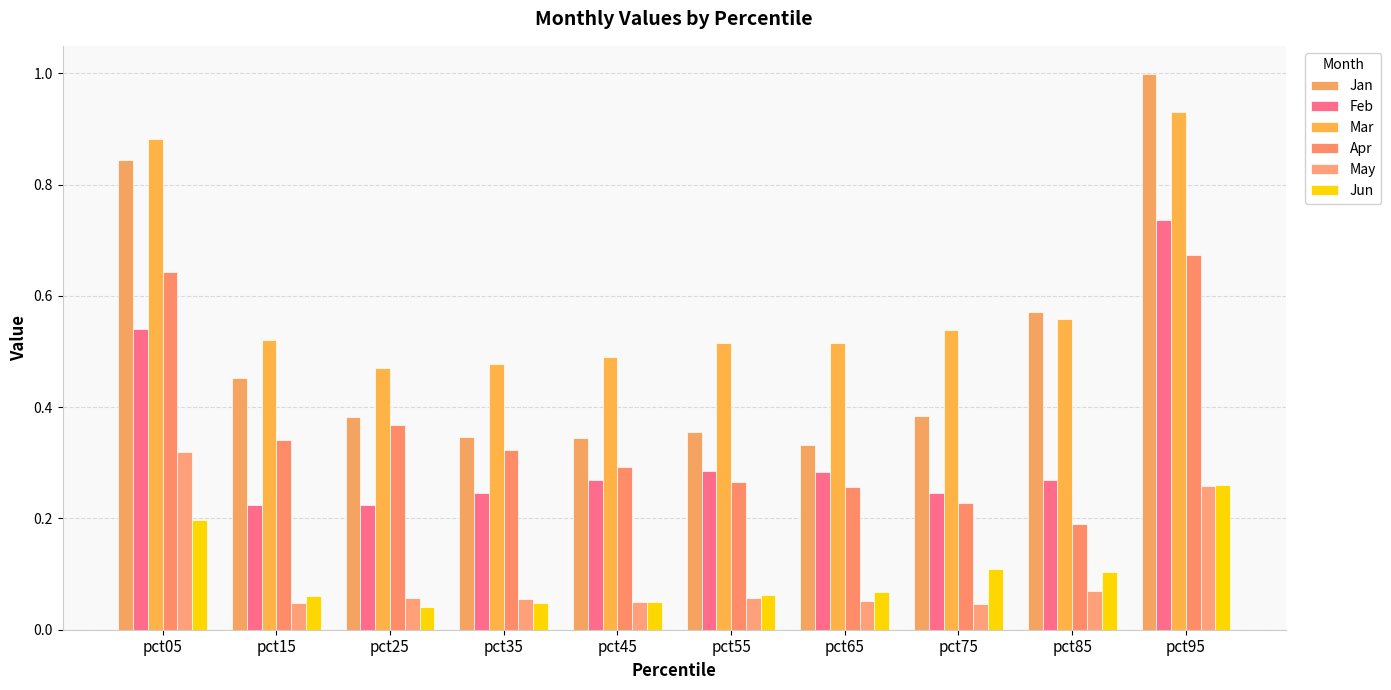

Reading right to left, extract all data points from this chart.

Jan: pct95=1.0	pct85=0.6	pct75=0.4	pct65=0.3	pct55=0.4	pct45=0.3	pct35=0.3	pct25=0.4	pct15=0.5	pct05=0.8
Feb: pct95=0.7	pct85=0.3	pct75=0.2	pct65=0.3	pct55=0.3	pct45=0.3	pct35=0.2	pct25=0.2	pct15=0.2	pct05=0.5
Mar: pct95=0.9	pct85=0.6	pct75=0.5	pct65=0.5	pct55=0.5	pct45=0.5	pct35=0.5	pct25=0.5	pct15=0.5	pct05=0.9
Apr: pct95=0.7	pct85=0.2	pct75=0.2	pct65=0.3	pct55=0.3	pct45=0.3	pct35=0.3	pct25=0.4	pct15=0.3	pct05=0.6
May: pct95=0.3	pct85=0.1	pct75=0.0	pct65=0.1	pct55=0.1	pct45=0.1	pct35=0.1	pct25=0.1	pct15=0.0	pct05=0.3
Jun: pct95=0.3	pct85=0.1	pct75=0.1	pct65=0.1	pct55=0.1	pct45=0.0	pct35=0.0	pct25=0.0	pct15=0.1	pct05=0.2